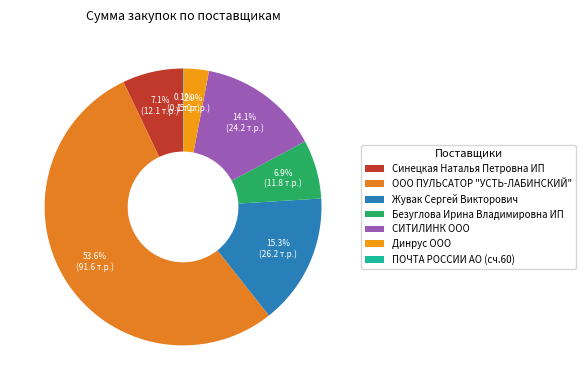

What is the largest slice in the pie chart?

ООО ПУЛЬСАТОР "УСТЬ-ЛАБИНСКИЙ"